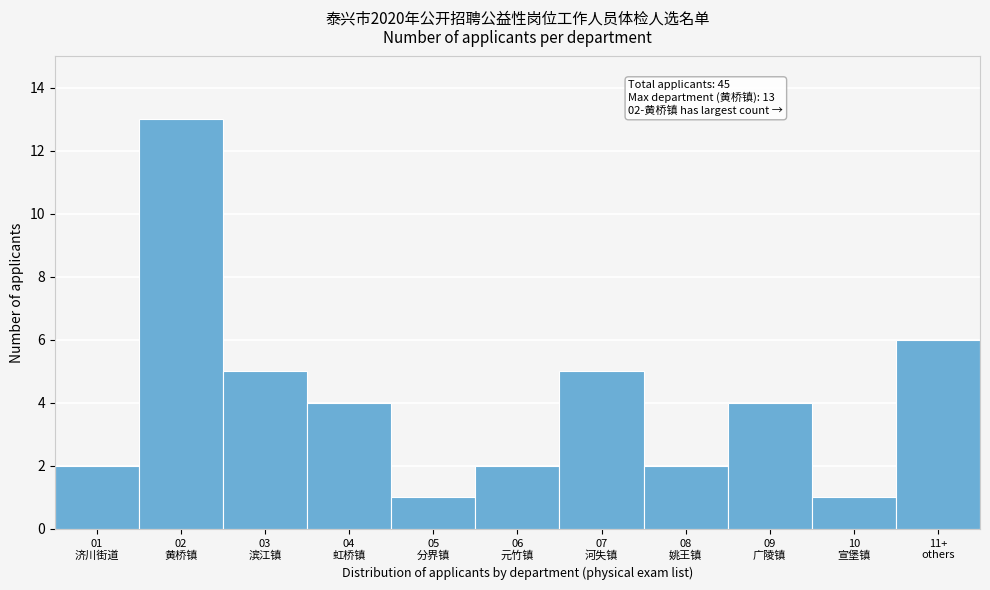

Reading right to left, extract all data points from this chart.

6	1	4	2	5	2	1	4	5	13	2